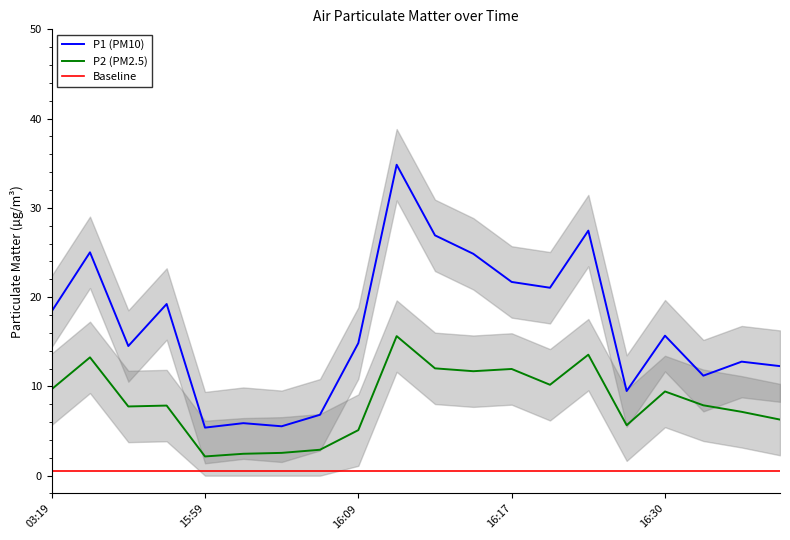

What is the minimum value shown in the chart?

0.5